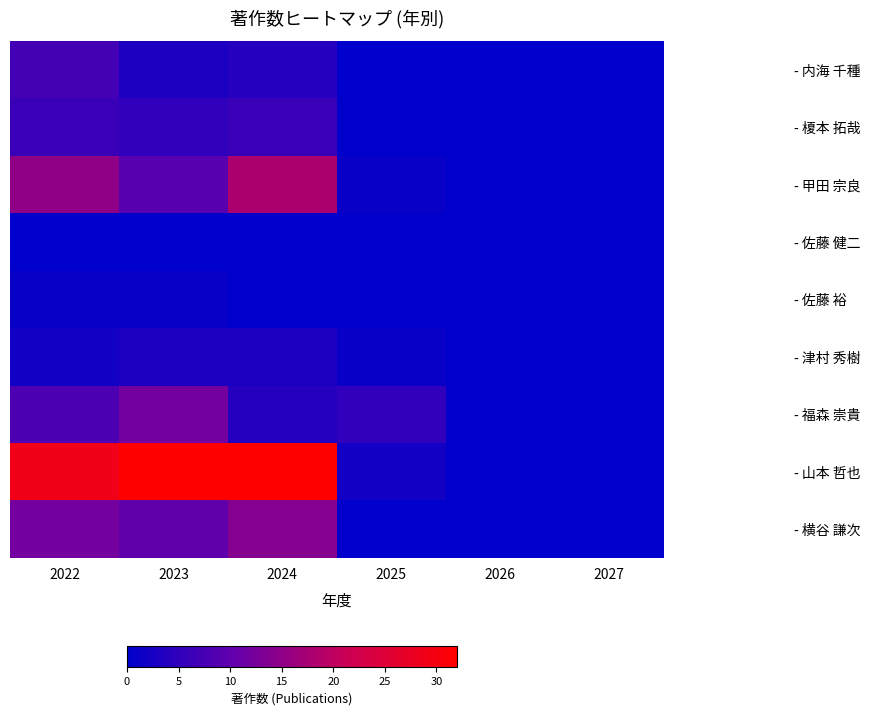

At 2025, list the series in order from largest to smallest.

- 福森 崇貴, - 山本 哲也, - 甲田 宗良, - 津村 秀樹, - 内海 千種, - 榎本 拓哉, - 佐藤 健二, - 佐藤 裕, - 横谷 謙次